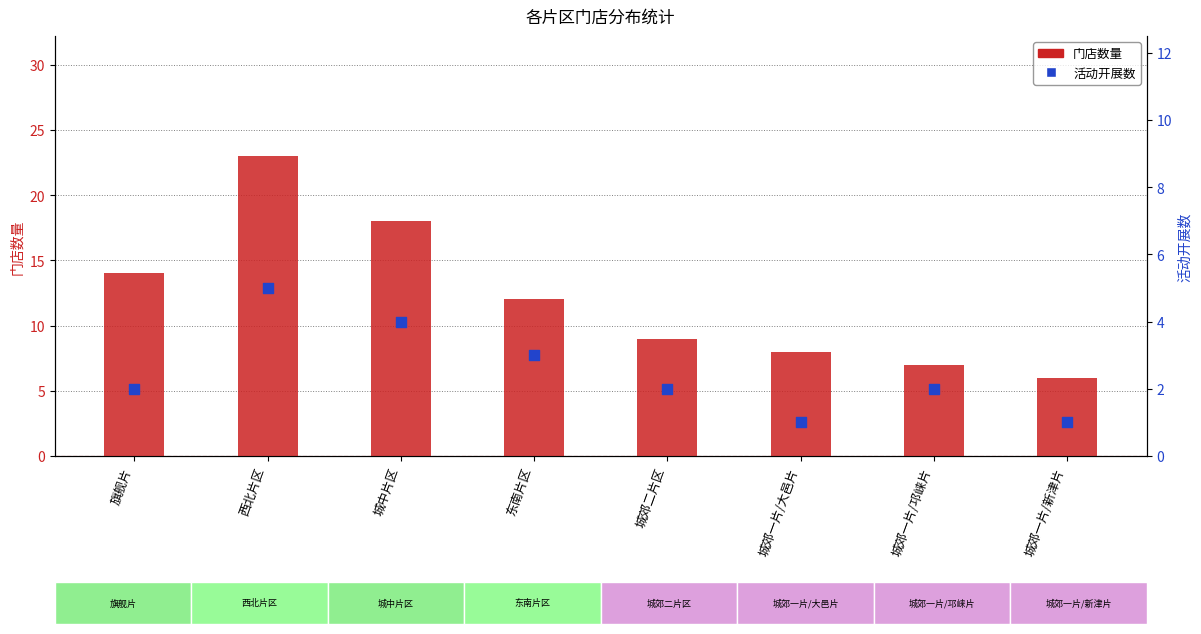

Which series has the largest total across all categories?

门店数量